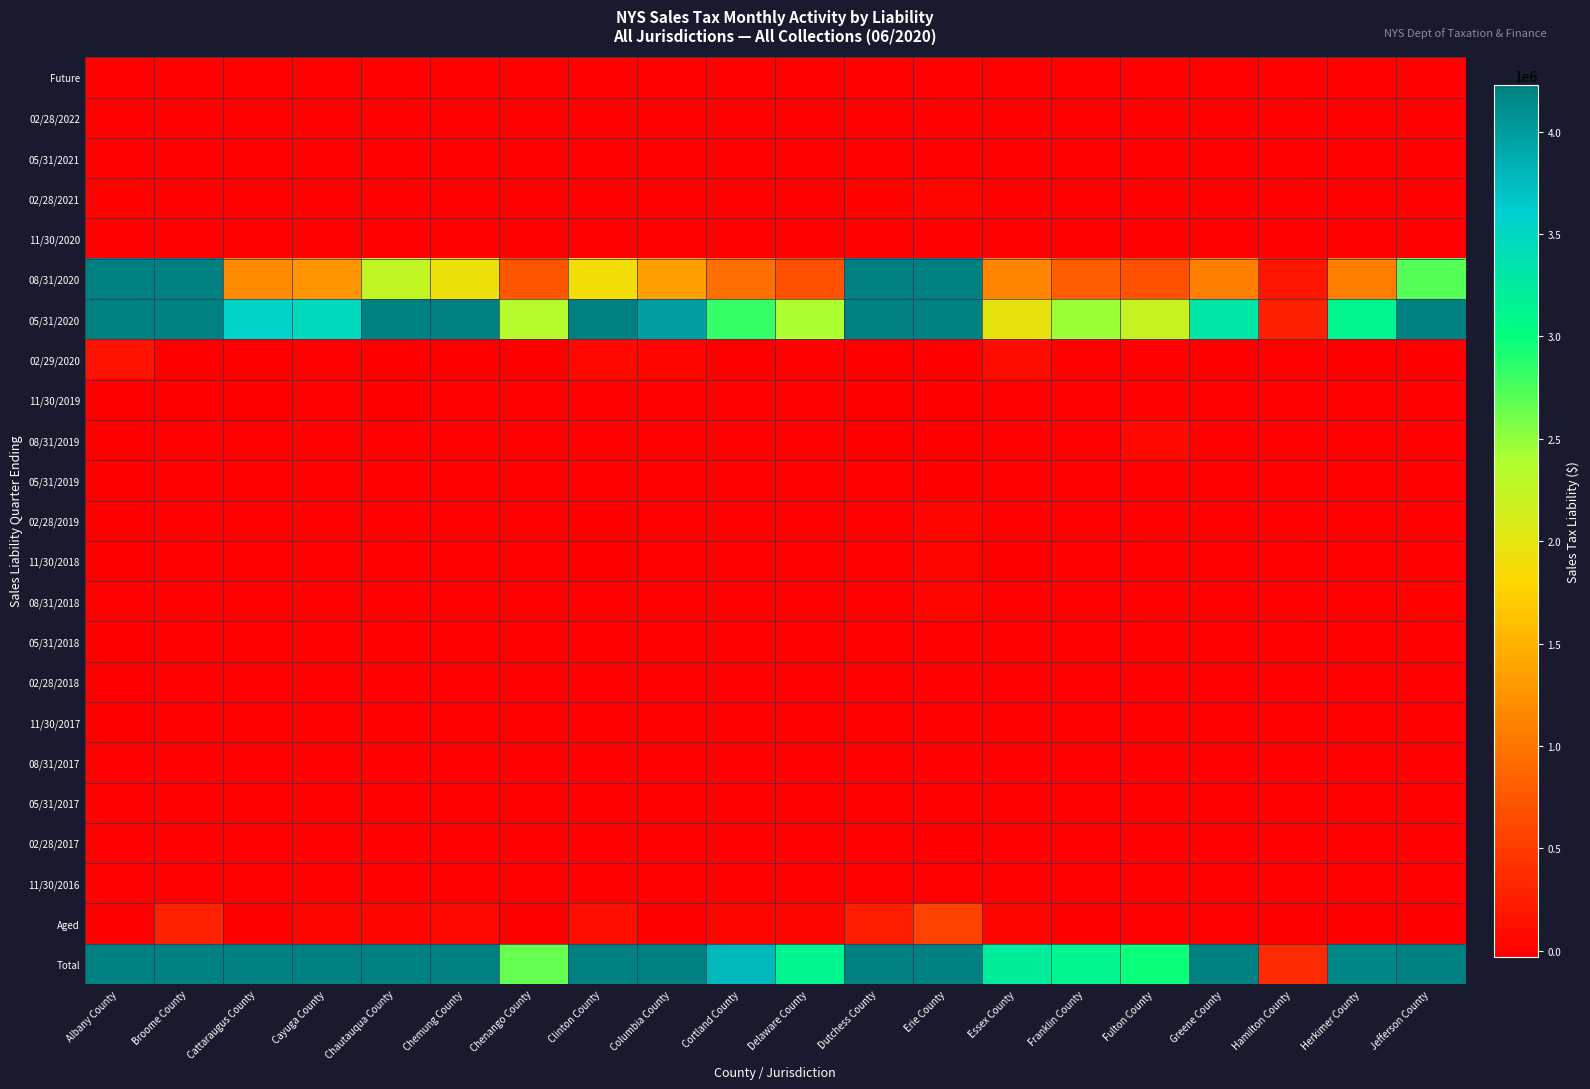

At how many categories does at least one series exceed 18822645?

3